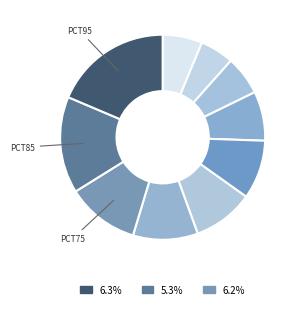

How many slices are in this pie chart?

10